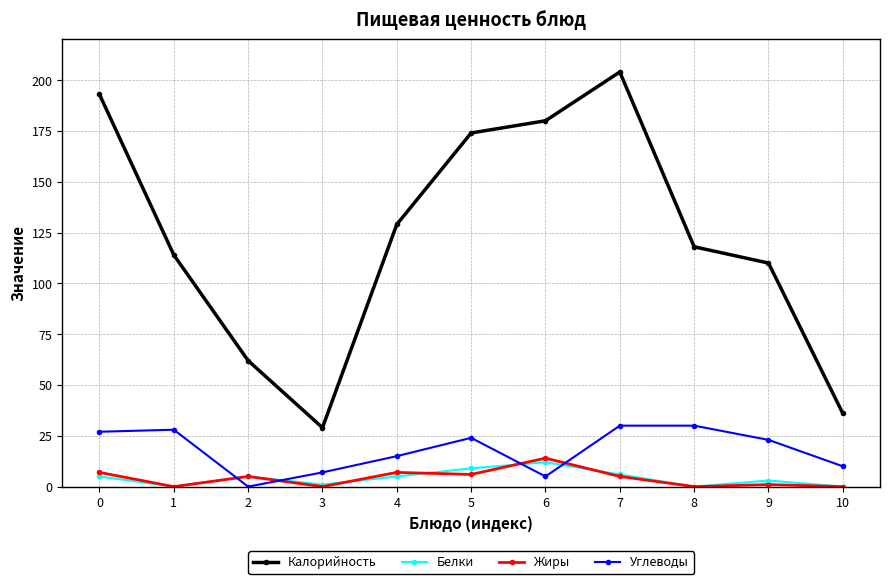

True or false: Жиры and Калорийность intersect in this chart.

False